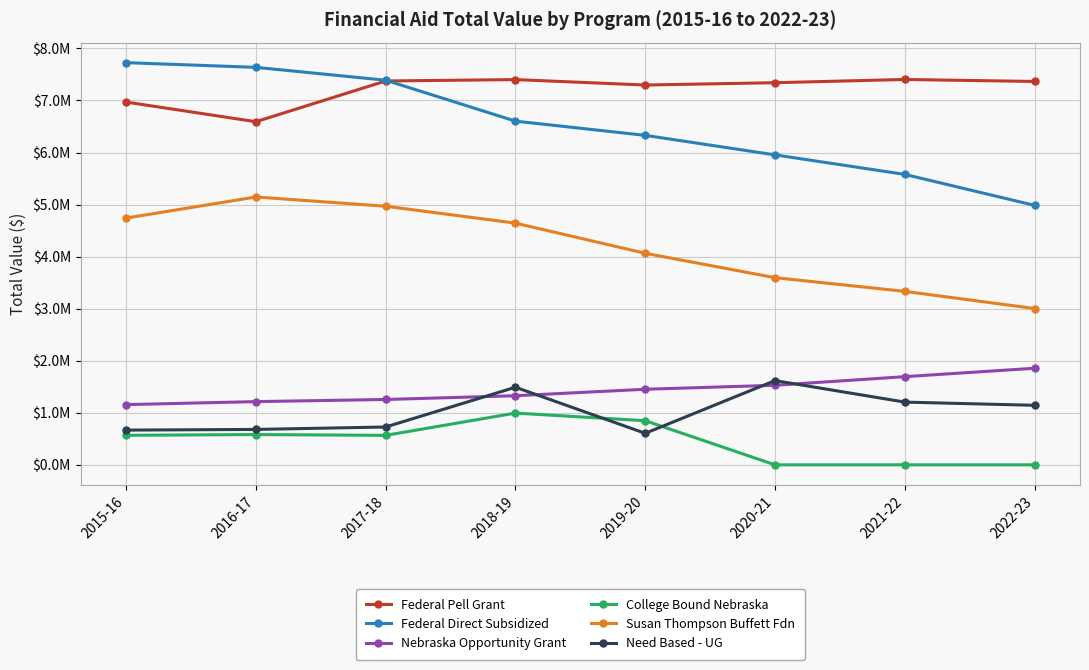

Is this an area chart (filled region under the line)?

No